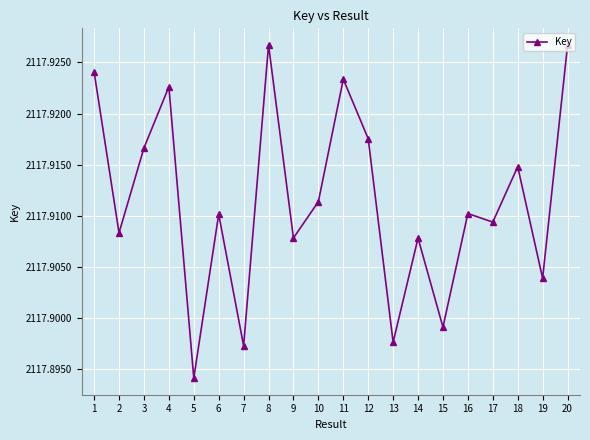

What is the sum of all values?

42358229385